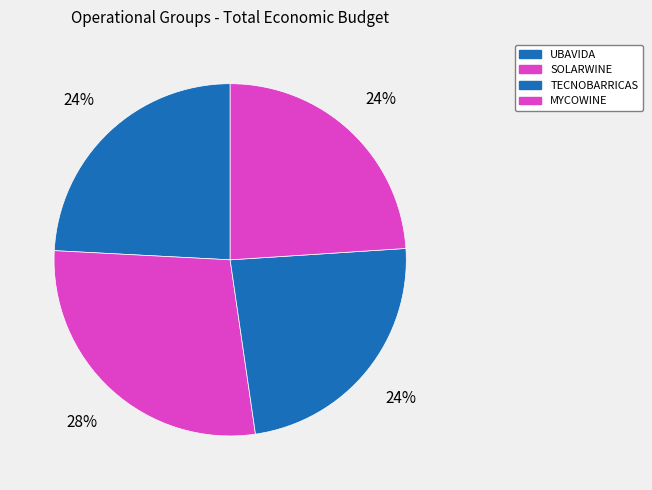

What is the total percentage of TECNOBARRICAS and SOLARWINE?

51.9%